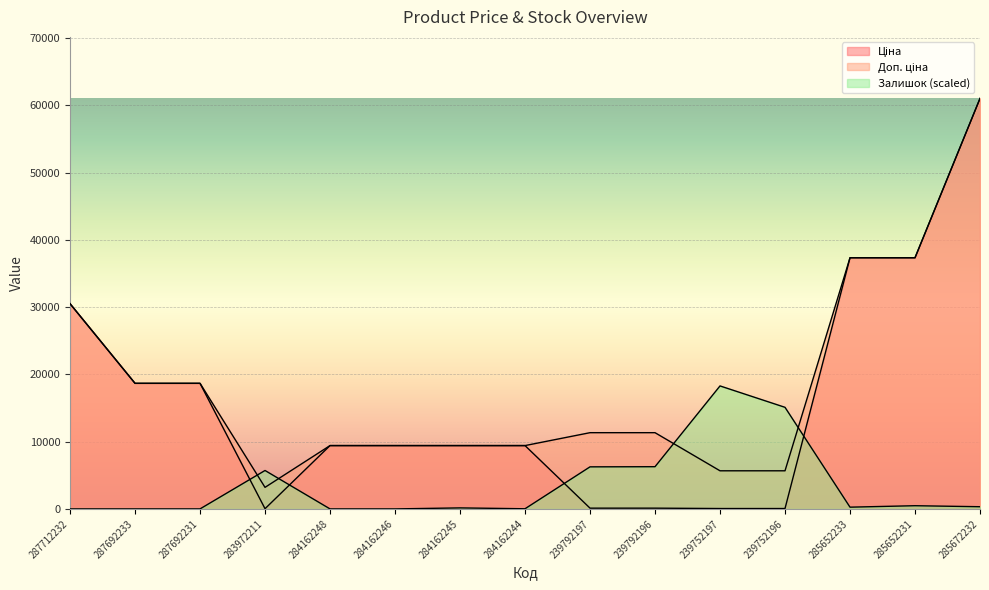

Reading right to left, transcribe all the data shown in this chart.

Ціна: 61024.7	37343.0	37343.0	56.7	56.7	113.3	113.3	9416.9	9416.9	9416.9	9416.9	32.0	18671.5	18671.5	30512.3
Доп. ціна: 61024.7	37343.0	37343.0	5667.0	5667.0	11334.0	11334.0	9416.9	9416.9	9416.9	9416.9	3205.0	18671.5	18671.5	30512.3
Залишок: 324.6	476.1	259.7	15104.7	18285.8	6275.6	6253.9	21.6	151.5	0.0	0.0	5713.0	0.0	0.0	0.0